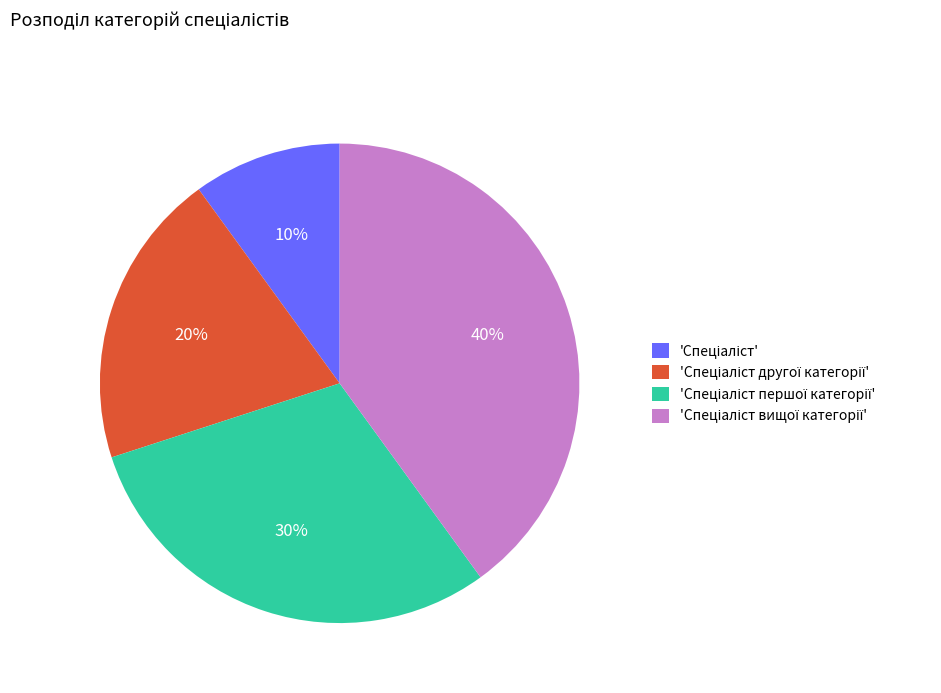

Count the number of slices in the pie.

4